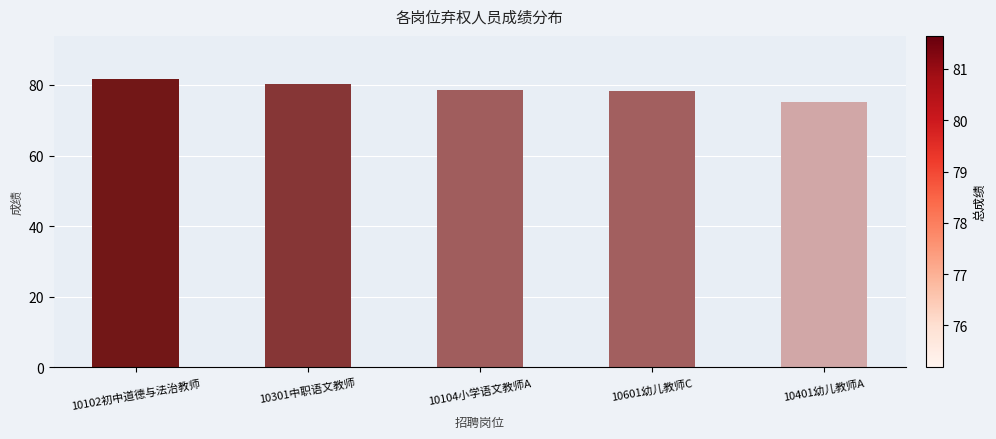

Between 10401幼儿教师A and 10601幼儿教师C, which is larger?

10601幼儿教师C